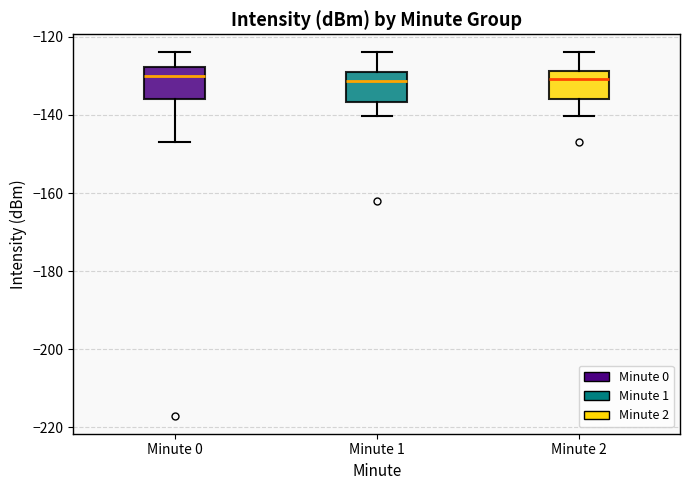

Where is the upper edge of the box for Minute 0 on the y-axis? The values are not printed on the chart, so give them approximately, as read against the axis.

-128